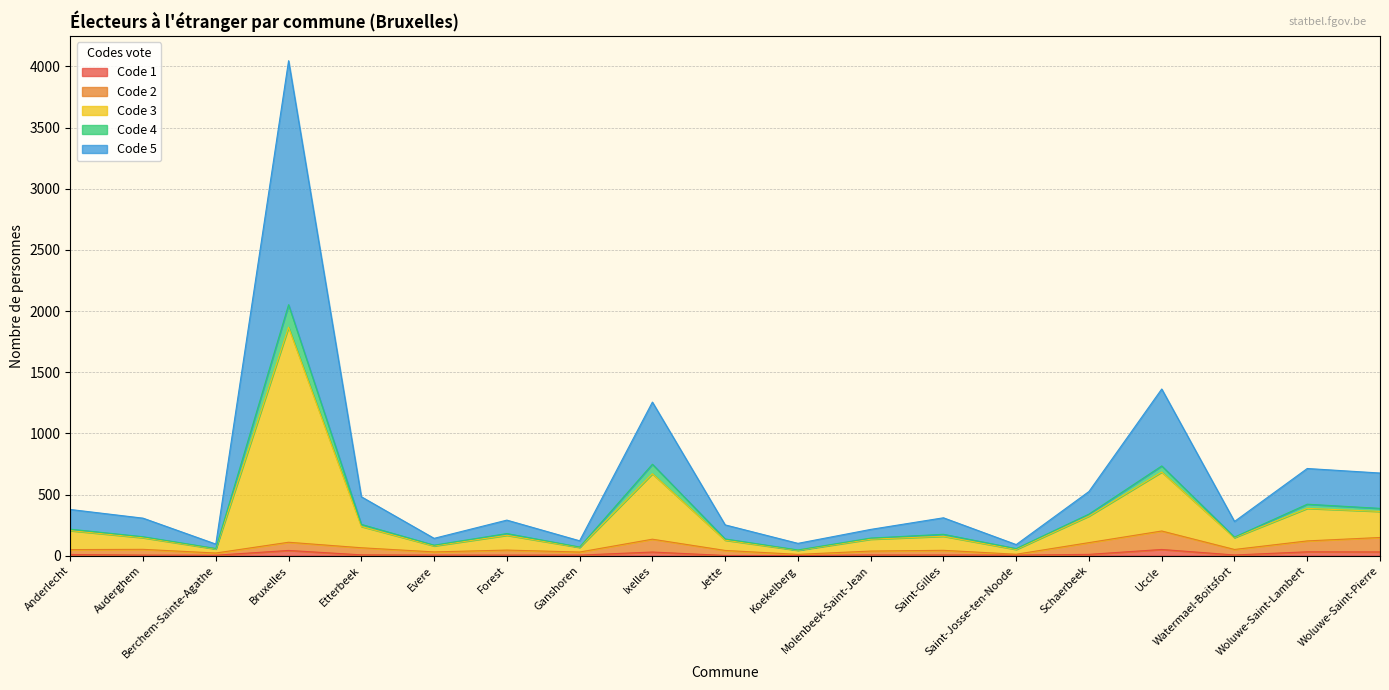

Does the chart have visible grid lines?

Yes